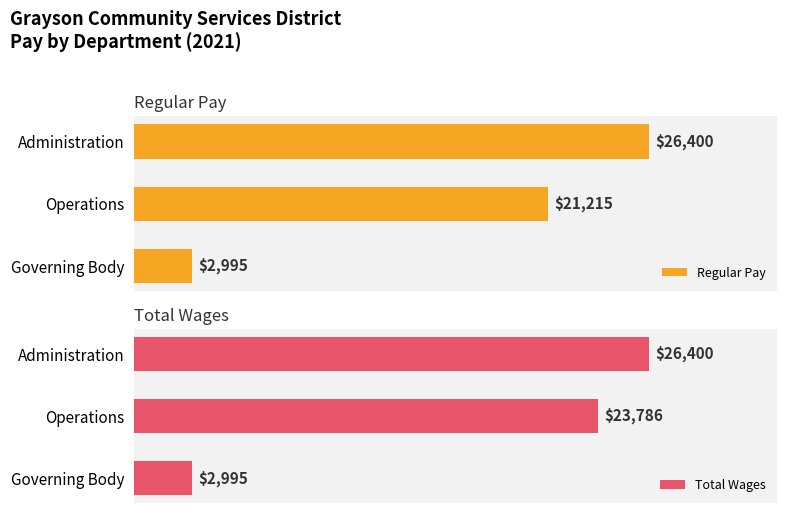

List the labels in order of Total Wages value, smallest first.

Governing Body, Operations, Administration